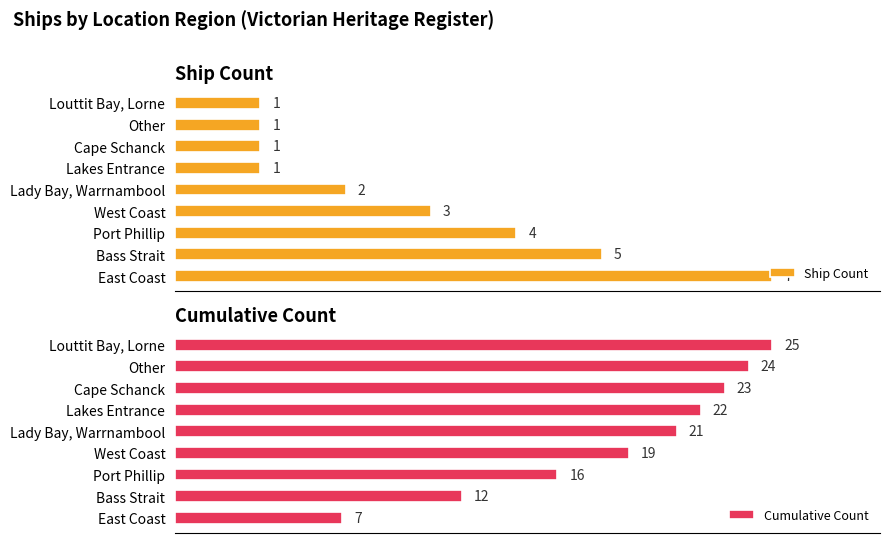

What is the difference between the maximum and minimum values in the Ship Count series?

6